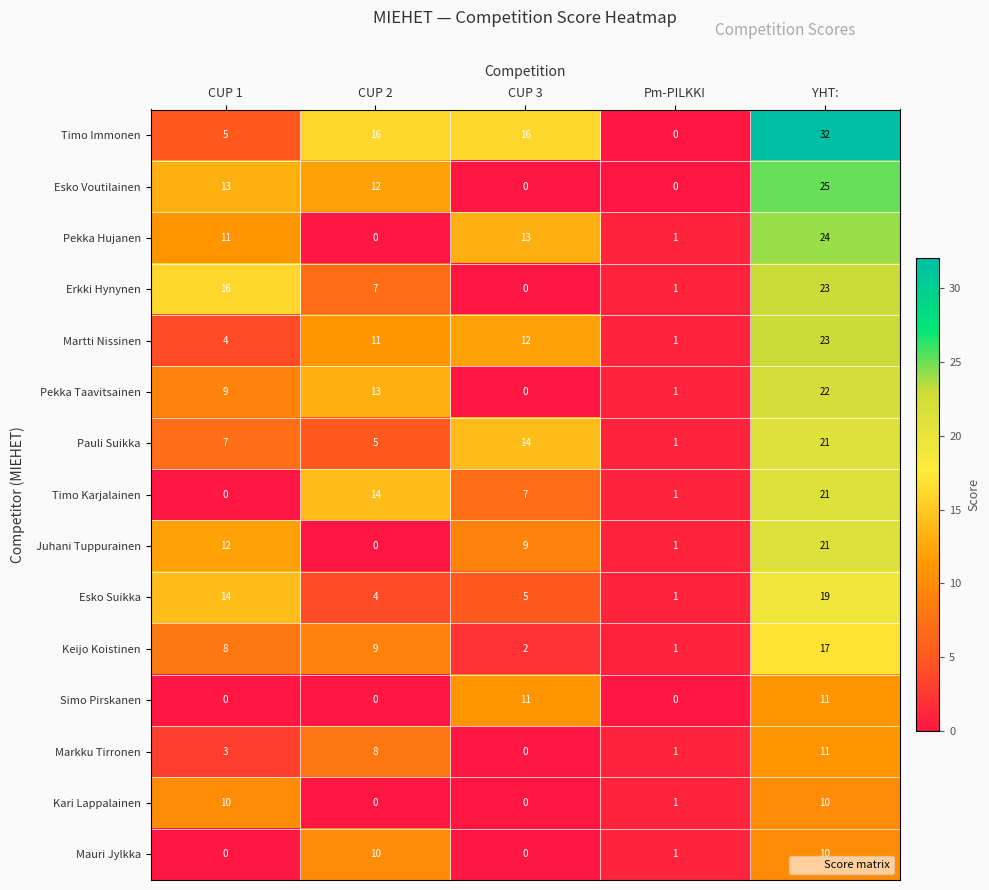

Is it true that Martti Nissinen equals 12 at CUP 3?

True